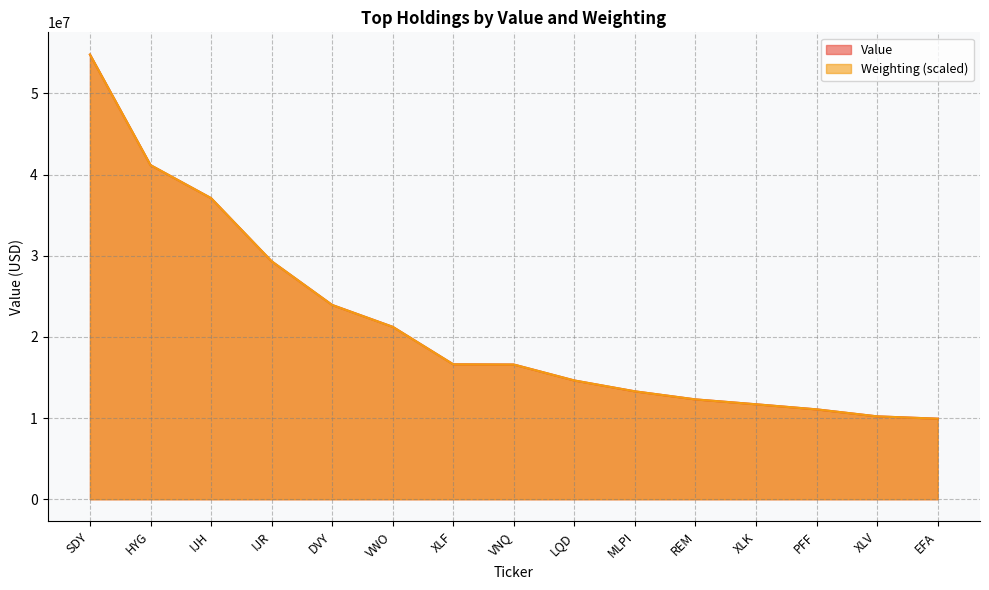

At how many categories does at least one series exceed 14579229?

9